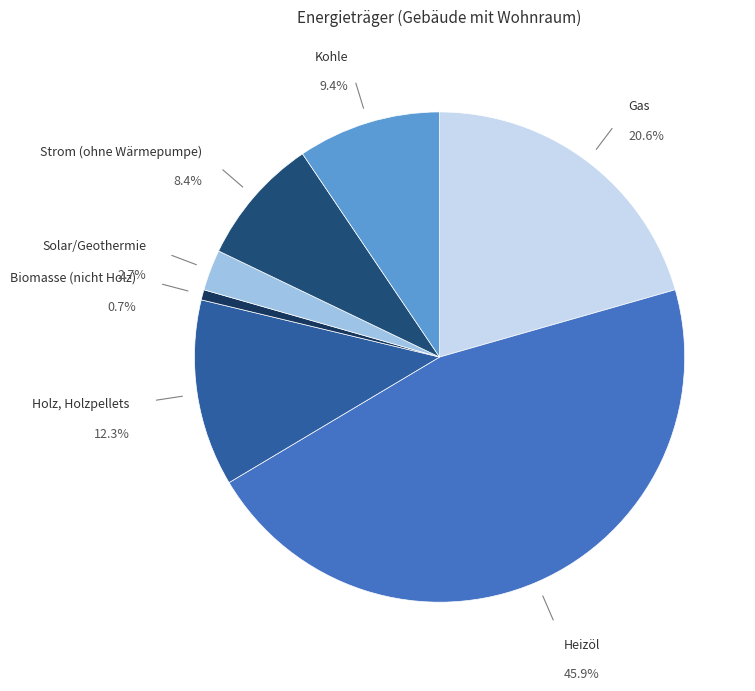

To the nearest percent, what portion does Kohle represent?

9%